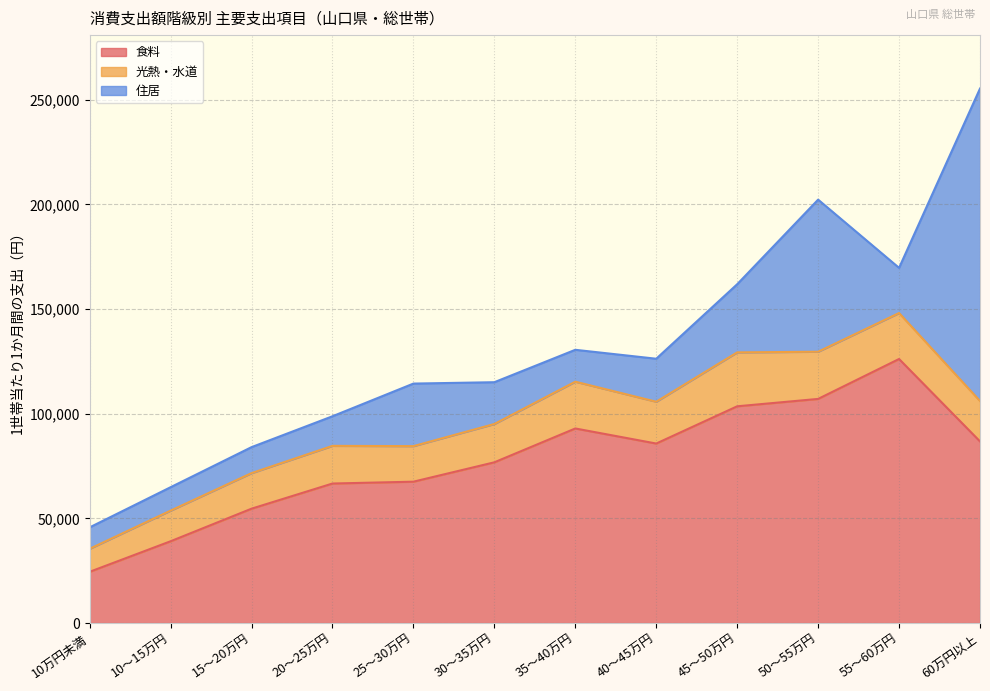

What is the spread (max minus min) of values at 40～45万円?

65771